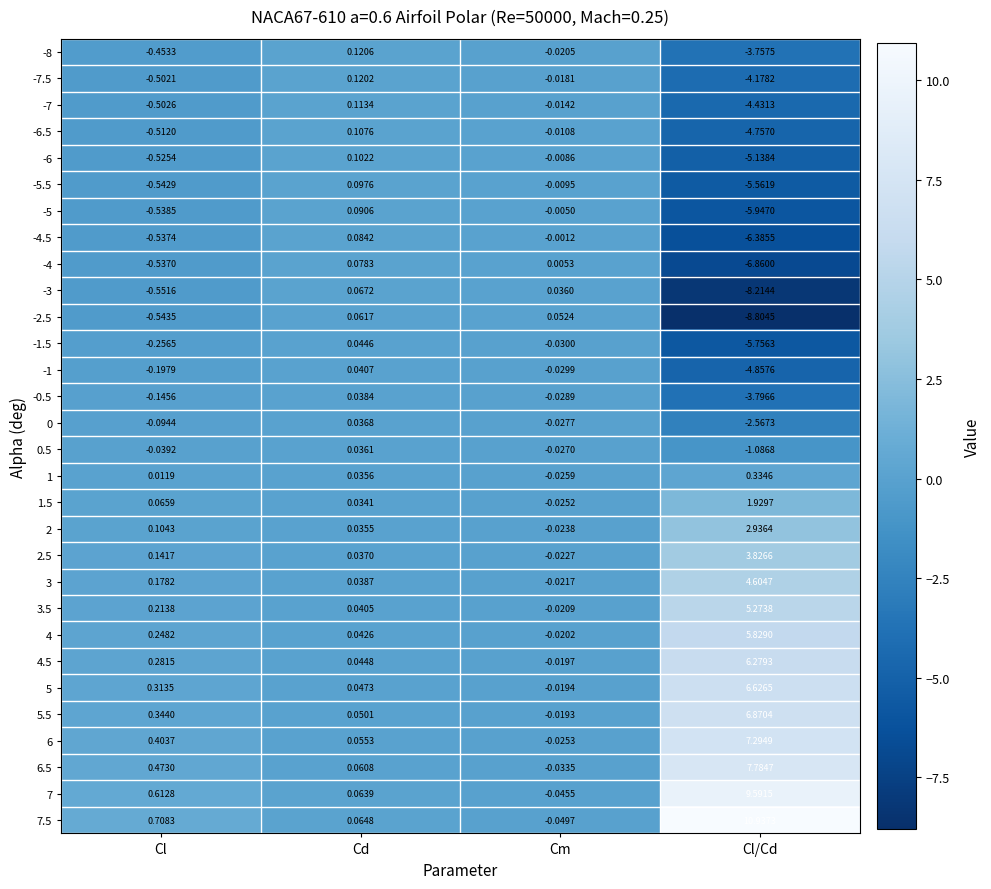

List the labels in order of 2.5 value, largest first.

Cl/Cd, Cl, Cd, Cm